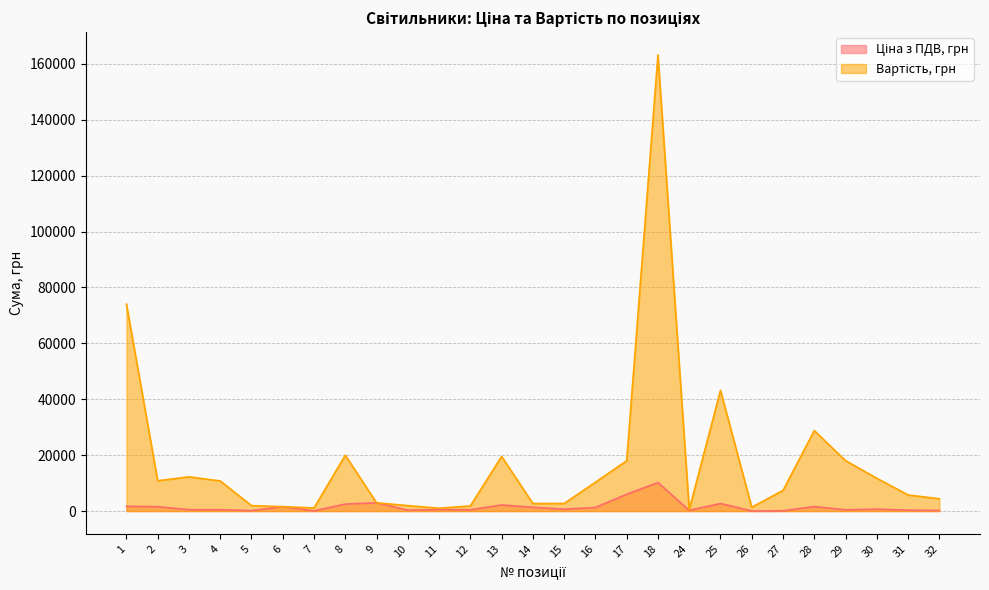

At which label does Вартість, грн first exceed 7400?

1